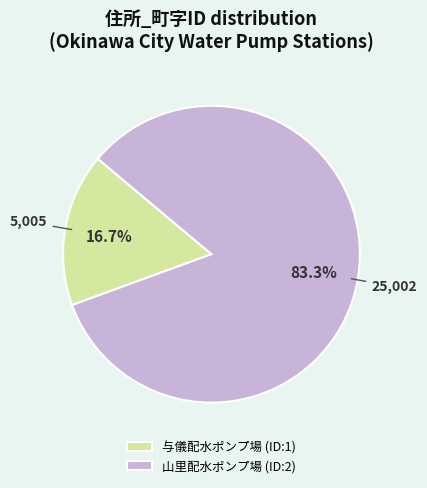

To the nearest percent, what portion does 山里配水ポンプ場 (ID:2) represent?

83%